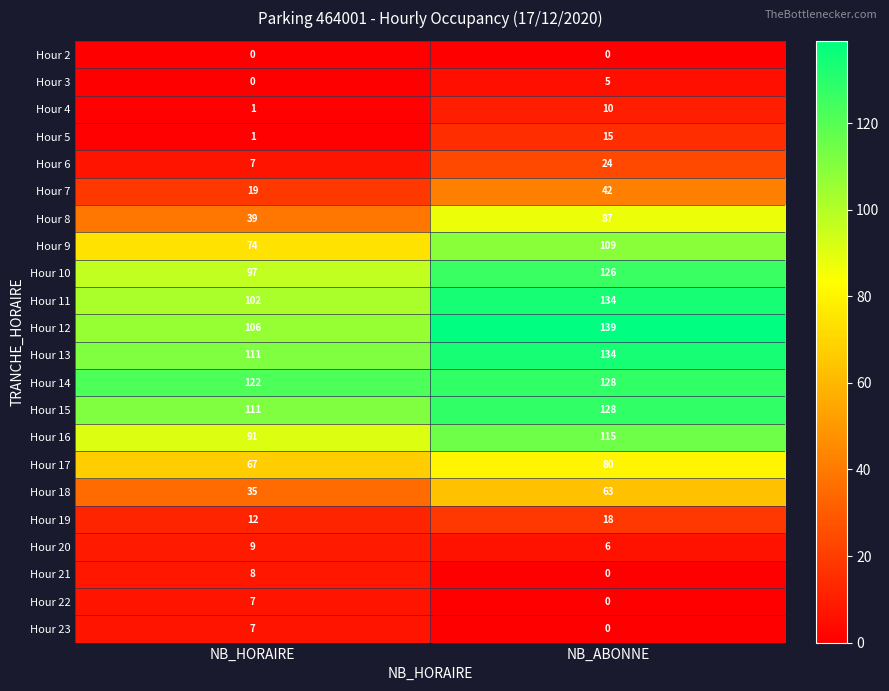

What value does the Hour 15 series have at NB_HORAIRE, to the nearest 5?

110